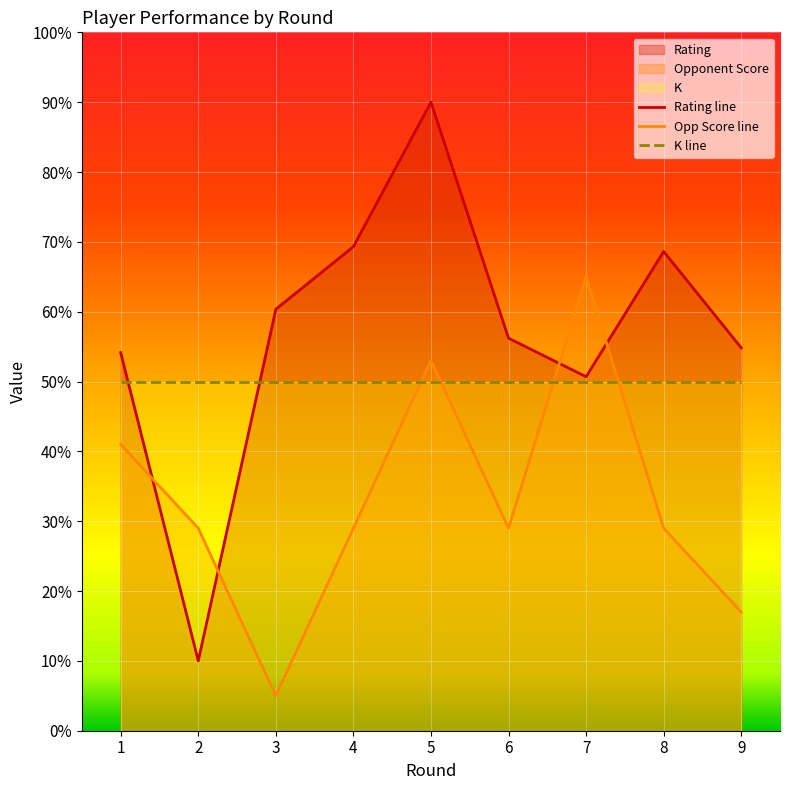

Which category has the lowest value across all series?

3